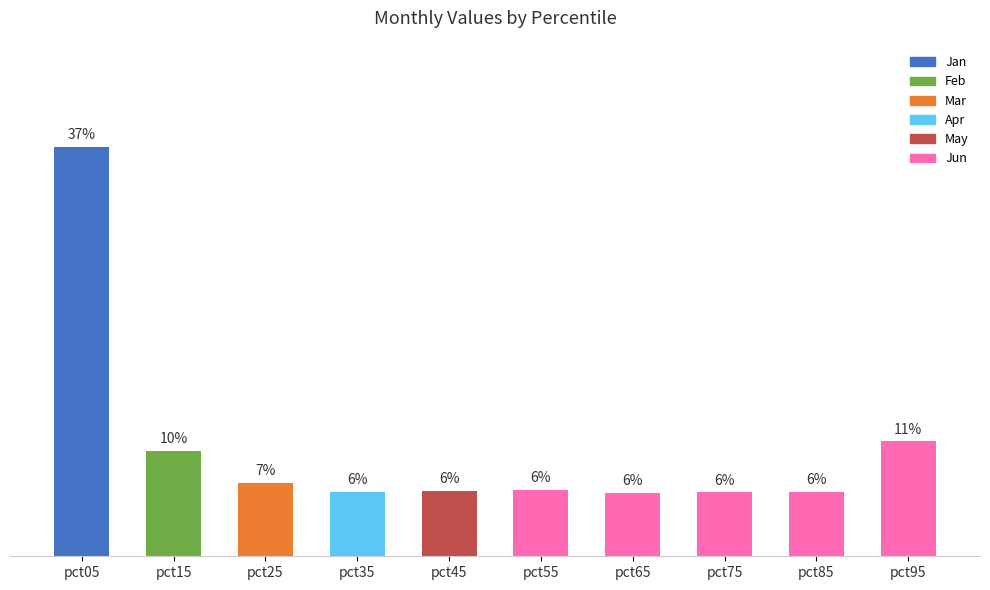

What is the change in value from pct05 to pct95?

-1.3